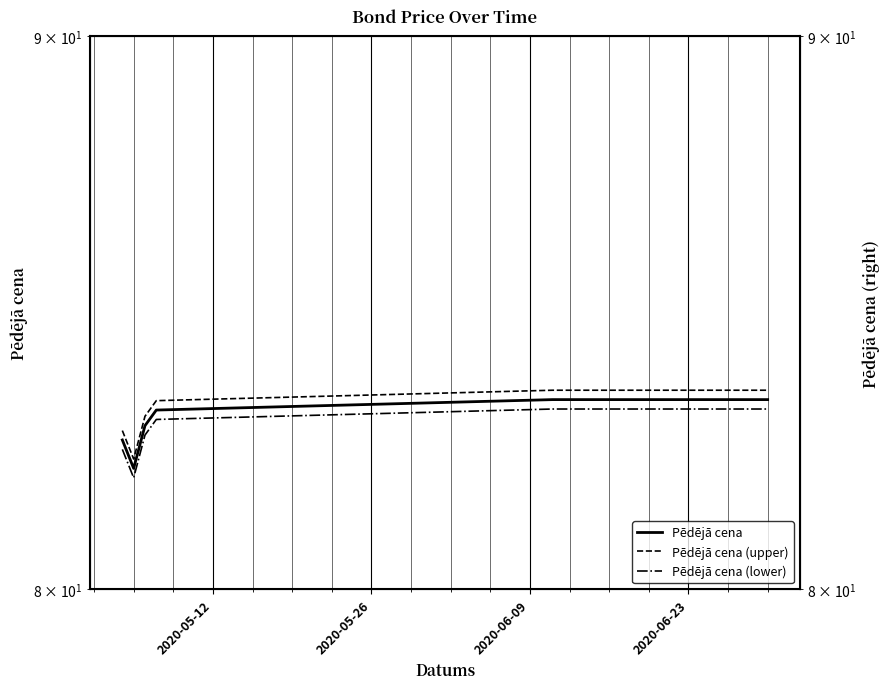

Reading left to right, list all the values displayed in this chart.

Pēdējā cena: 82.6	82.1	82.8	83.1	83.3	83.3	83.3	83.3	83.3	83.3	83.3	83.3	83.3	83.3	83.3	83.3	83.3
Pēdējā cena (upper): 82.8	82.3	83.0	83.3	83.5	83.5	83.5	83.5	83.5	83.5	83.5	83.5	83.5	83.5	83.5	83.5	83.5
Pēdējā cena (lower): 82.4	81.9	82.7	82.9	83.1	83.1	83.1	83.1	83.1	83.1	83.1	83.1	83.1	83.1	83.1	83.1	83.1